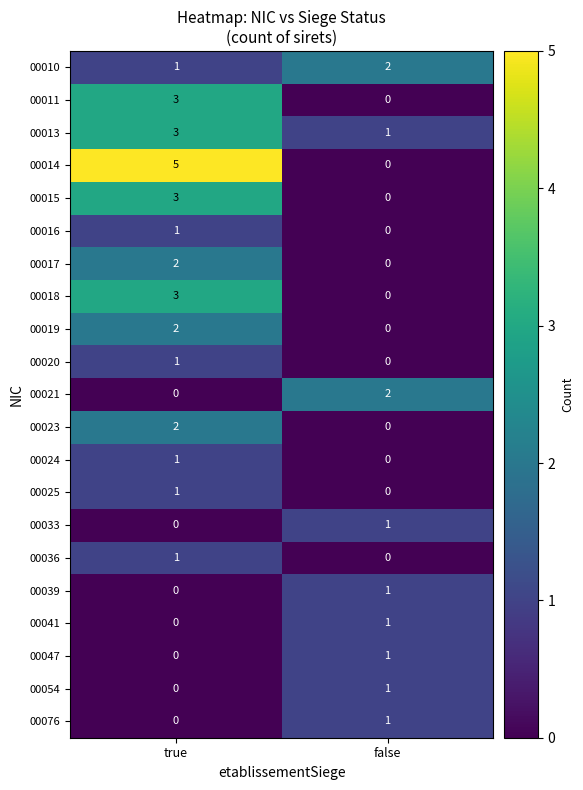

At which category is the sum across all series the highest?

true